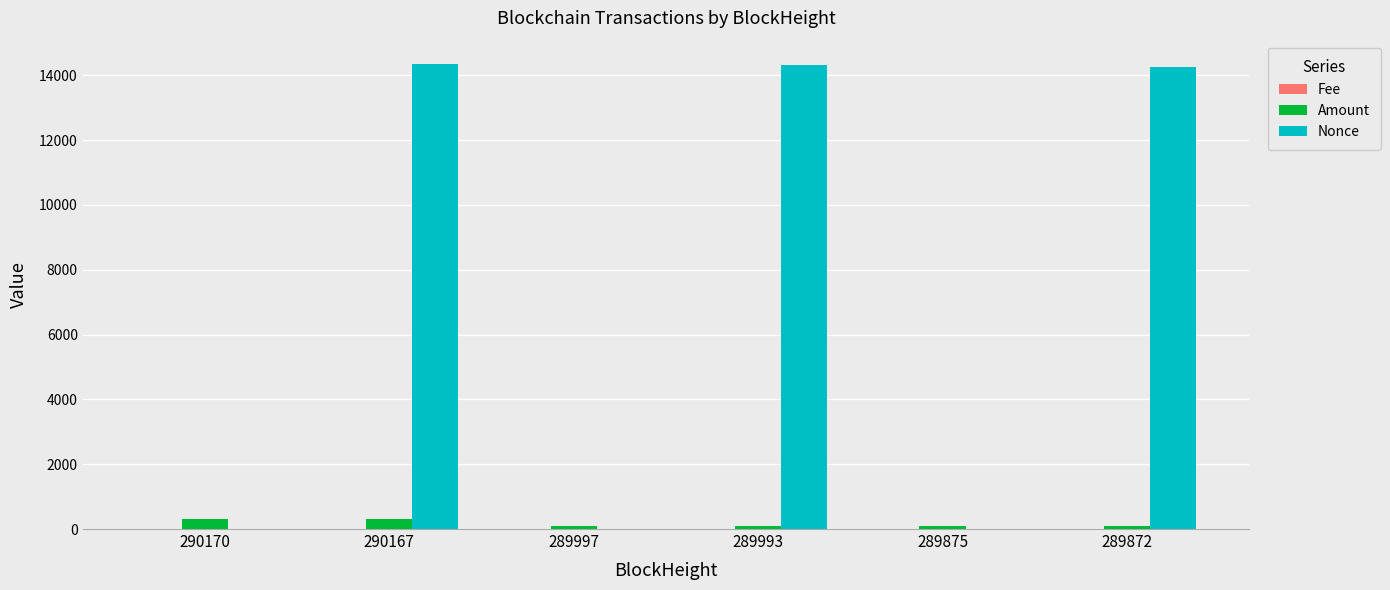

What is the average value of the Amount series?

159.4